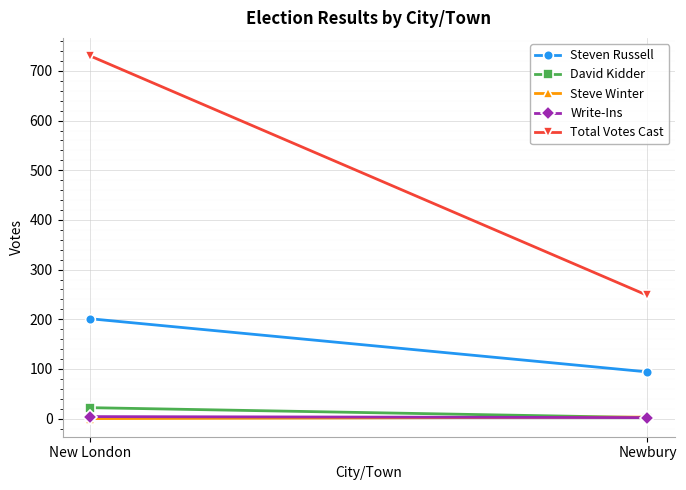

What is the difference between the highest and lowest values at New London?

730